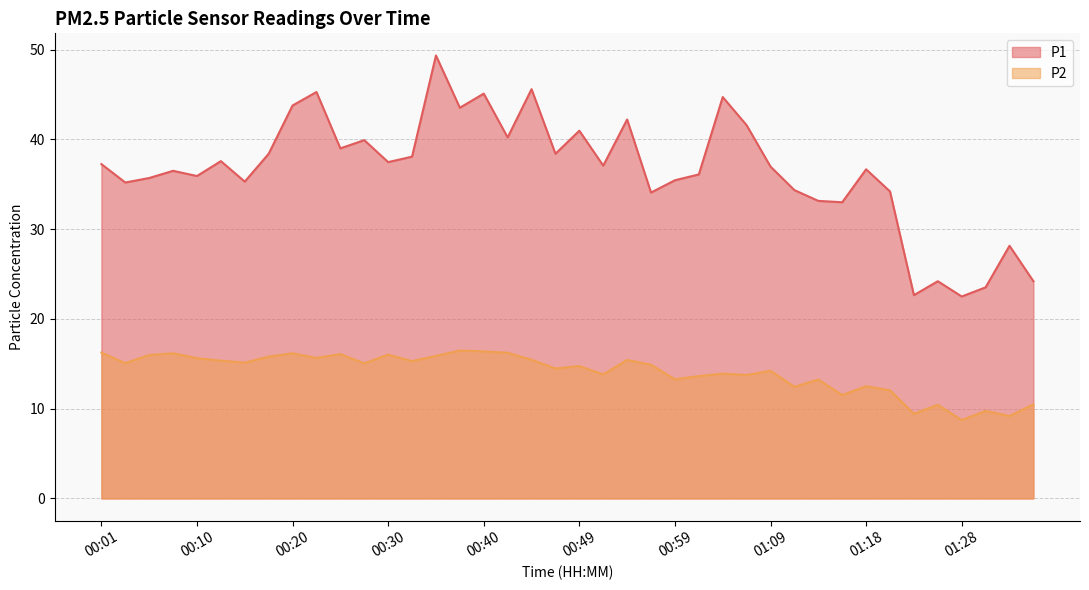

What is the maximum value shown in the chart?

49.4